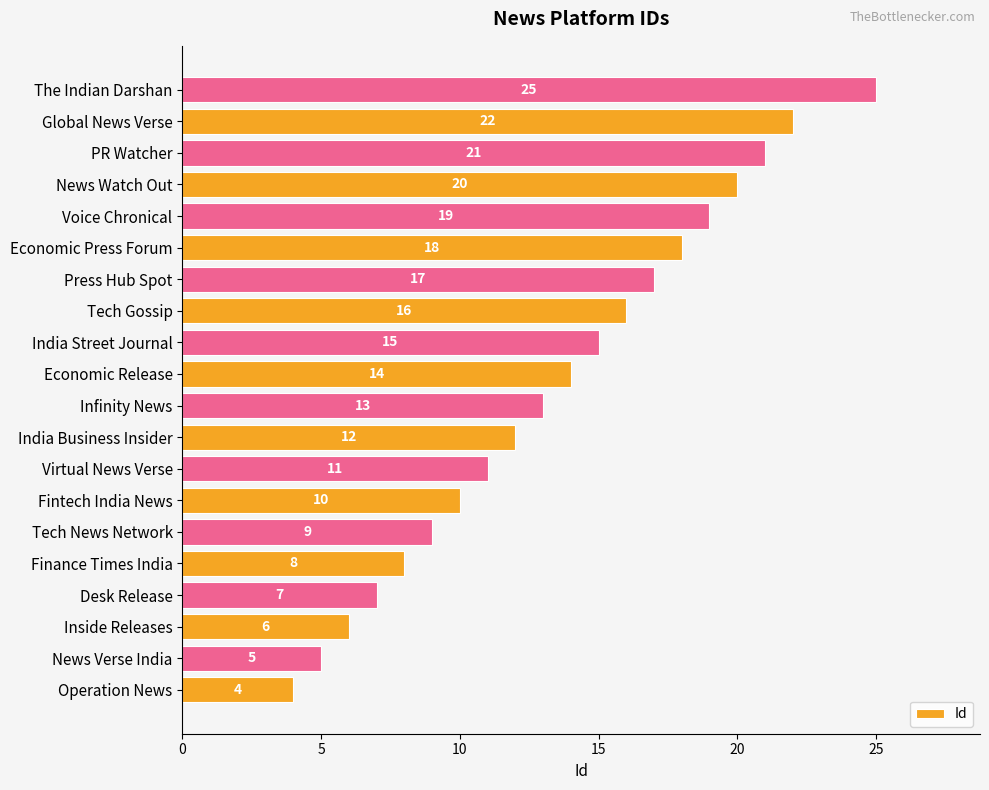

The chart shows a value of 13 at Infinity News. True or false?

True